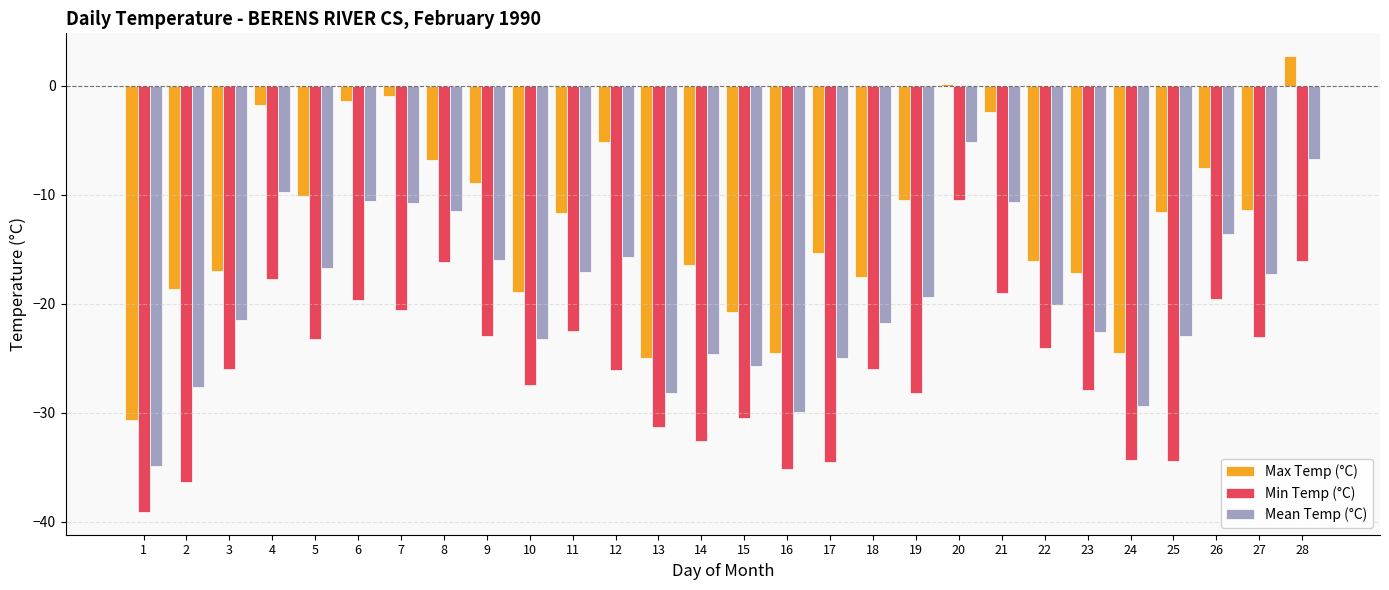

What is the sum of the Max Temp (°C) values at 6 and 27?

-12.8